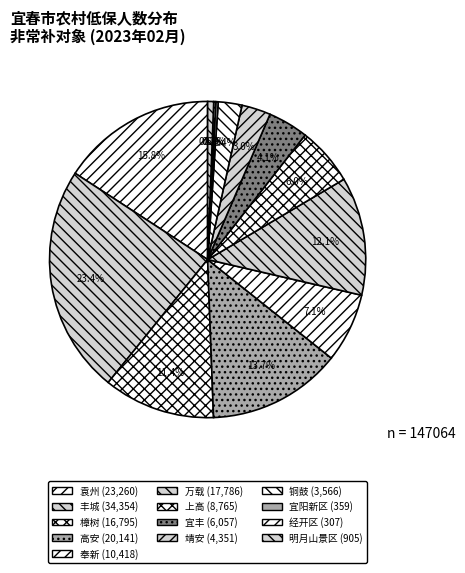

Does any single category account for the majority?

No